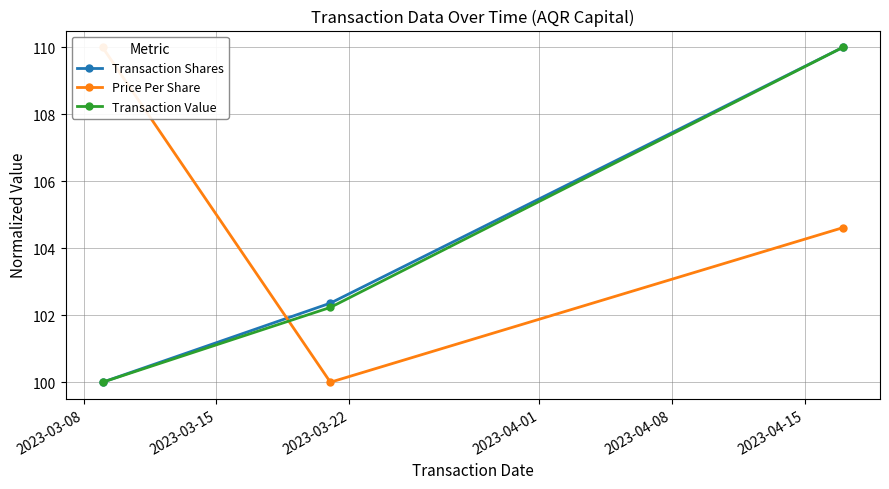

How many values in the Price Per Share series are below 104?

1